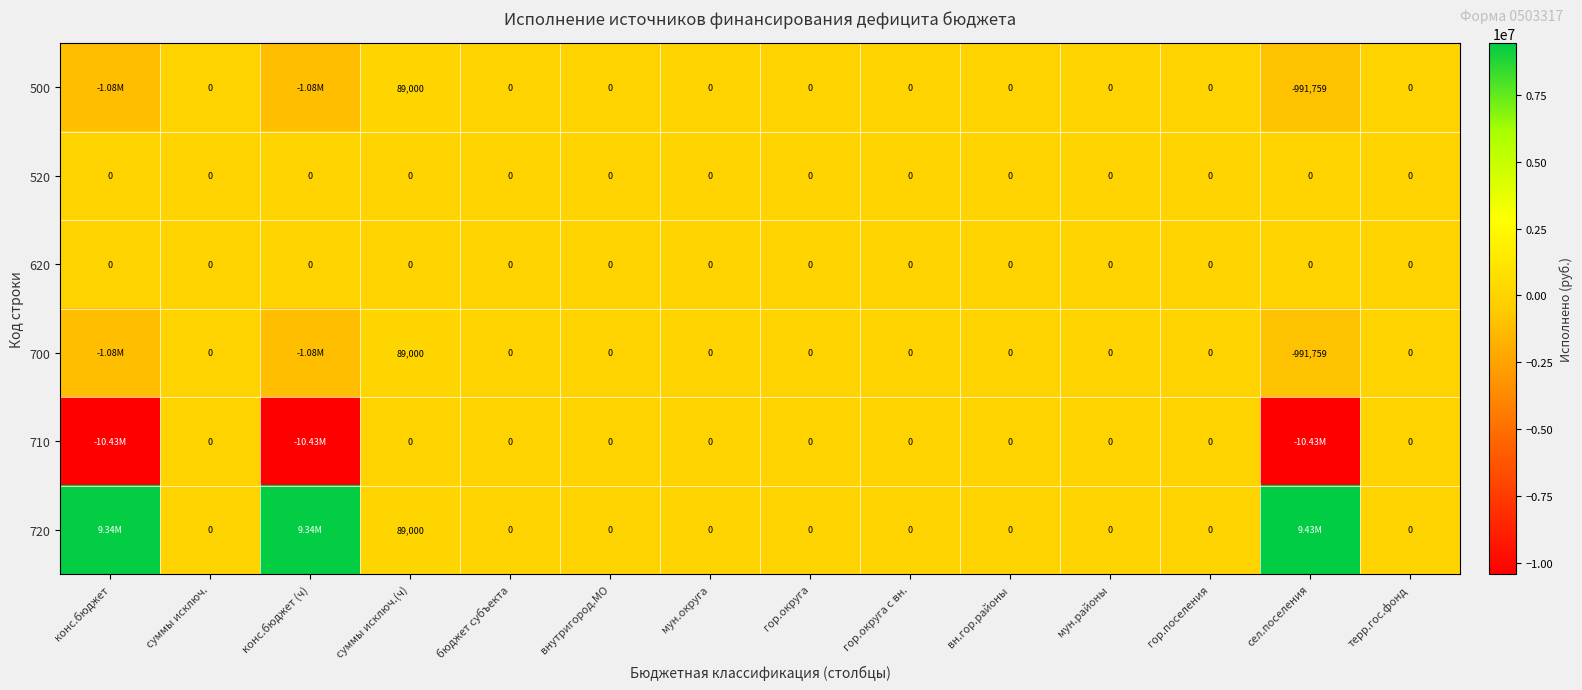

List the labels in order of 520 value, smallest first.

конс.бюджет, суммы исключ., конс.бюджет (ч), суммы исключ.(ч), бюджет субъекта, внутригород.МО, мун.округа, гор.округа, гор.округа с вн., вн.гор.районы, мун.районы, гор.поселения, сел.поселения, терр.гос.фонд